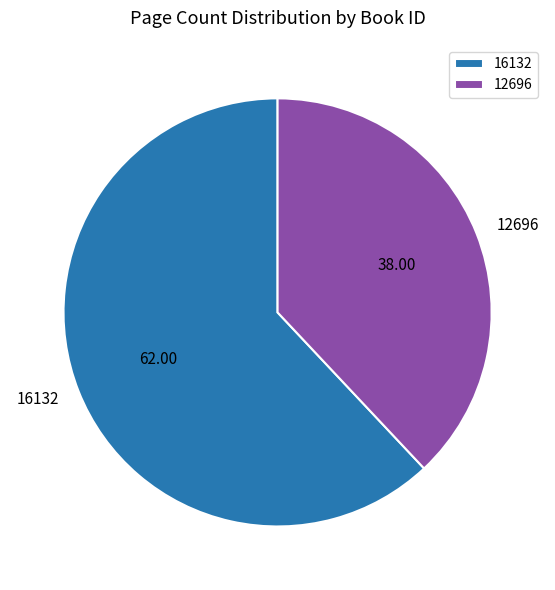

What is the majority slice?

16132